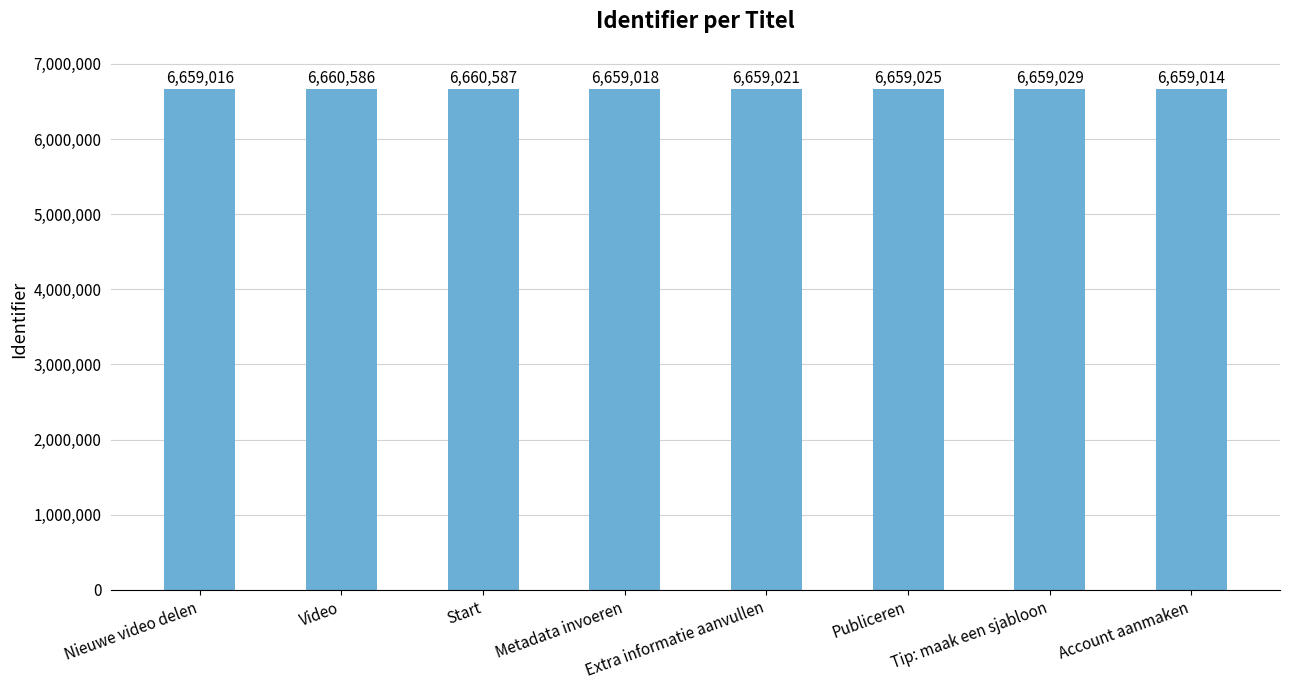

Rank the categories by value from highest to lowest.

Start, Video, Tip: maak een sjabloon, Publiceren, Extra informatie aanvullen, Metadata invoeren, Nieuwe video delen, Account aanmaken